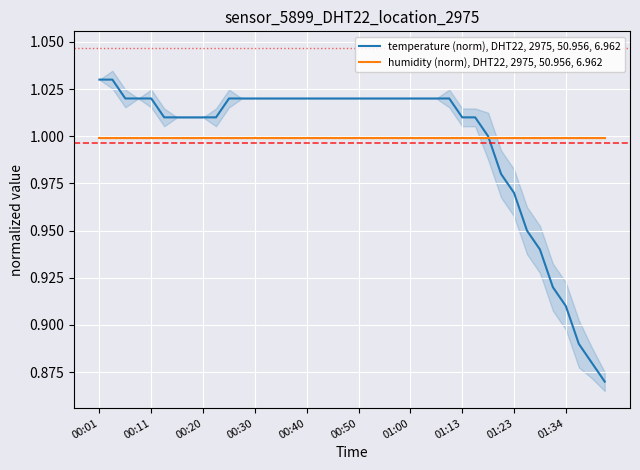

True or false: humidity (norm), DHT22, 2975, 50.956, 6.962 has a value of 0.3 at 00:30.

False